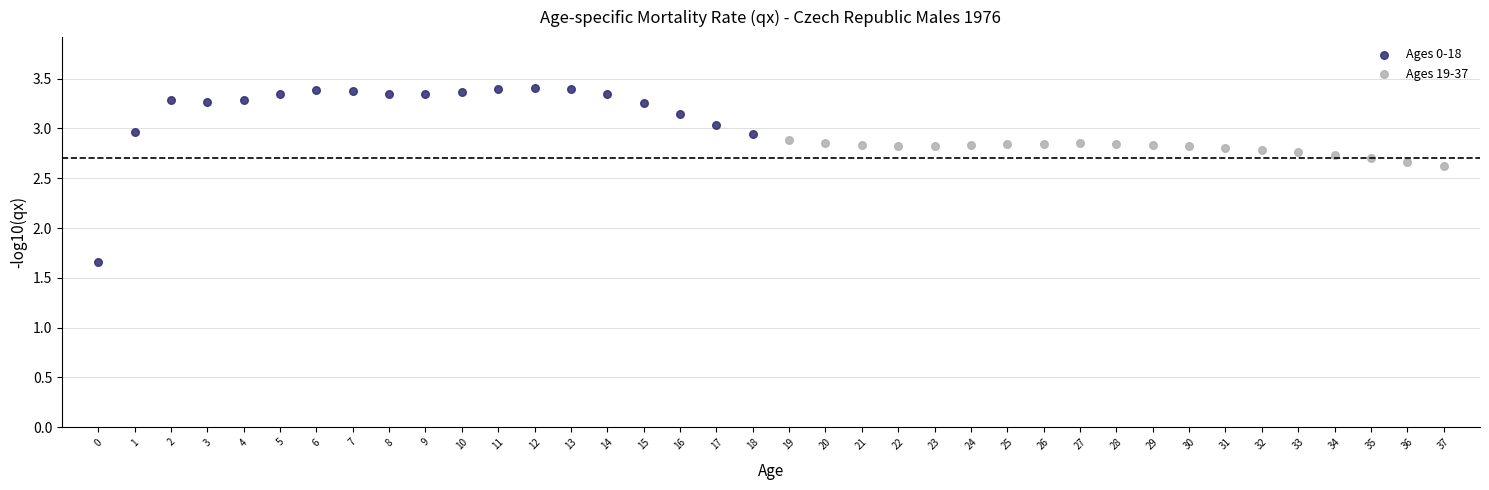

Which series contains the lowest Y value?

Ages 0-18